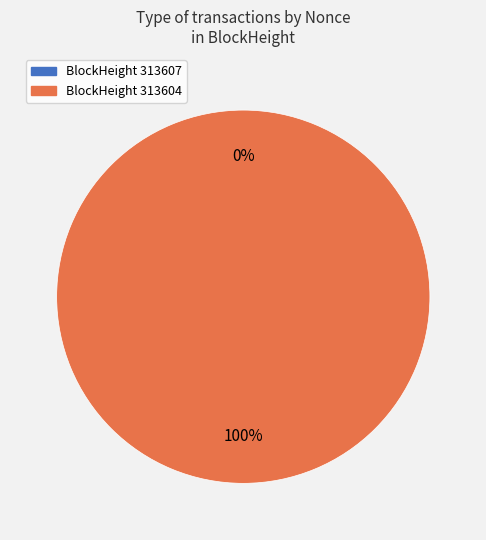

To the nearest percent, what is the combined percentage of 313607 and 313604?

100%